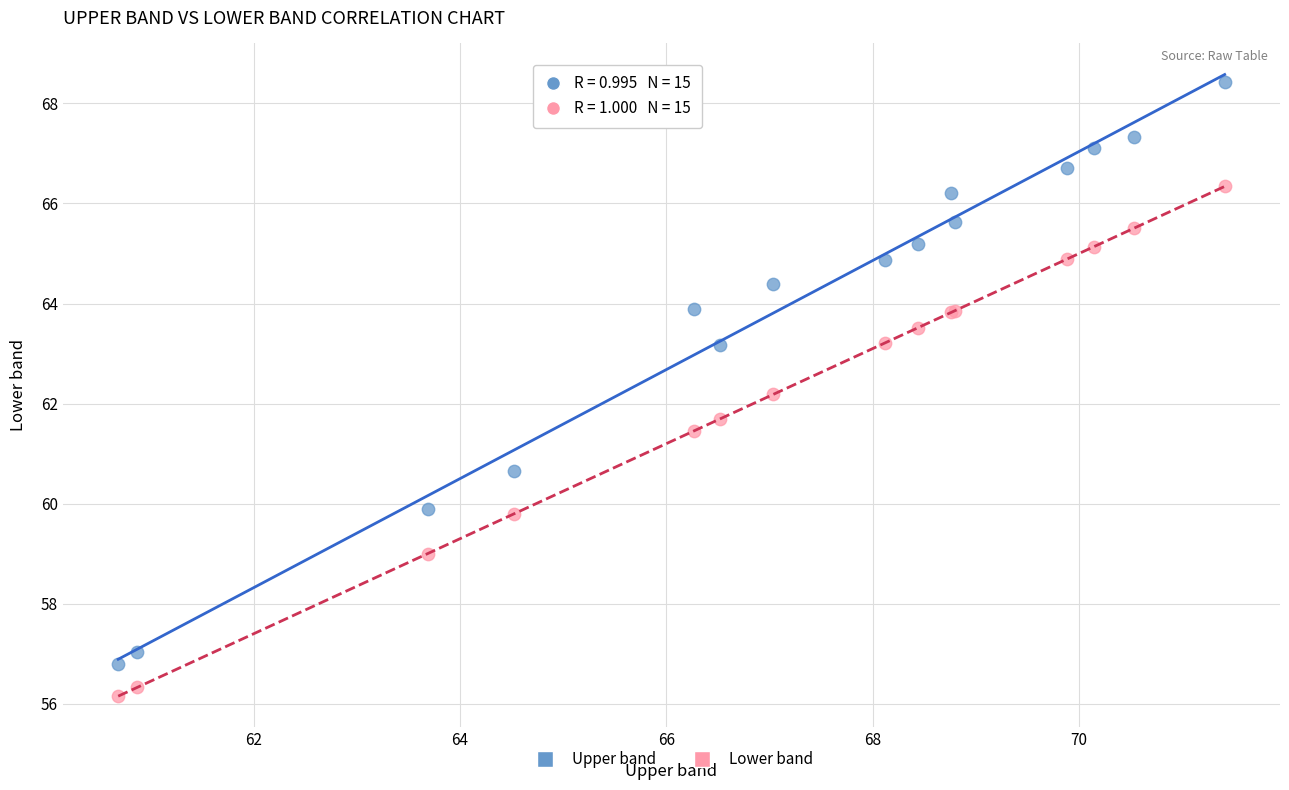

Which series contains the highest Y value?

Upper band